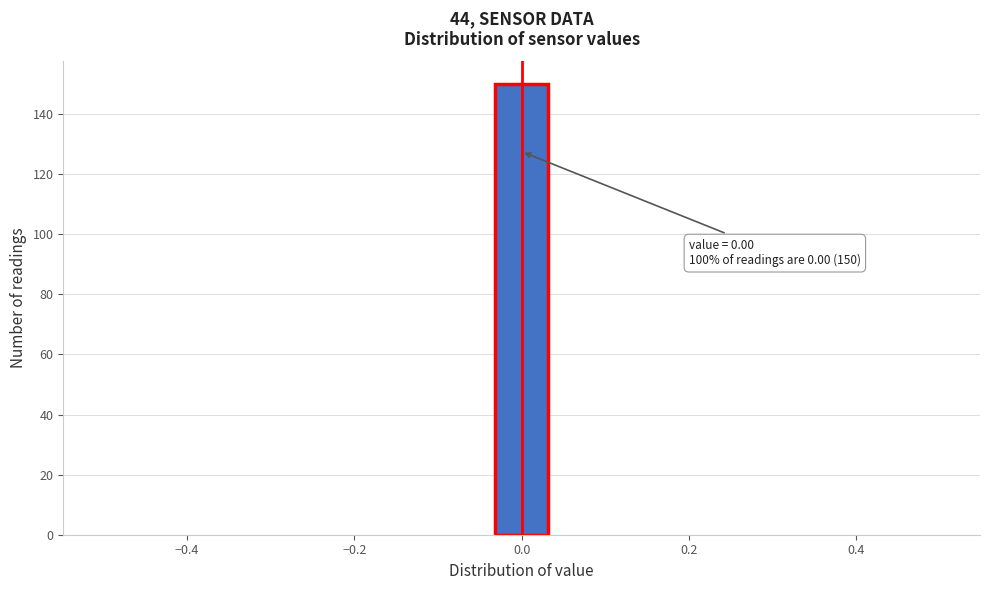

Read against the x-axis, roughly where is the centre of the tallest bar?

0.00